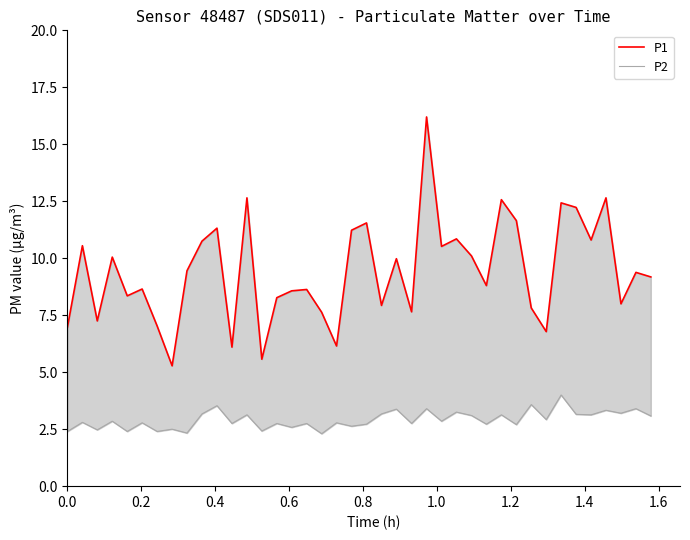

In P1, how many points are lower than both neighbors (excluding endpoints)?

13